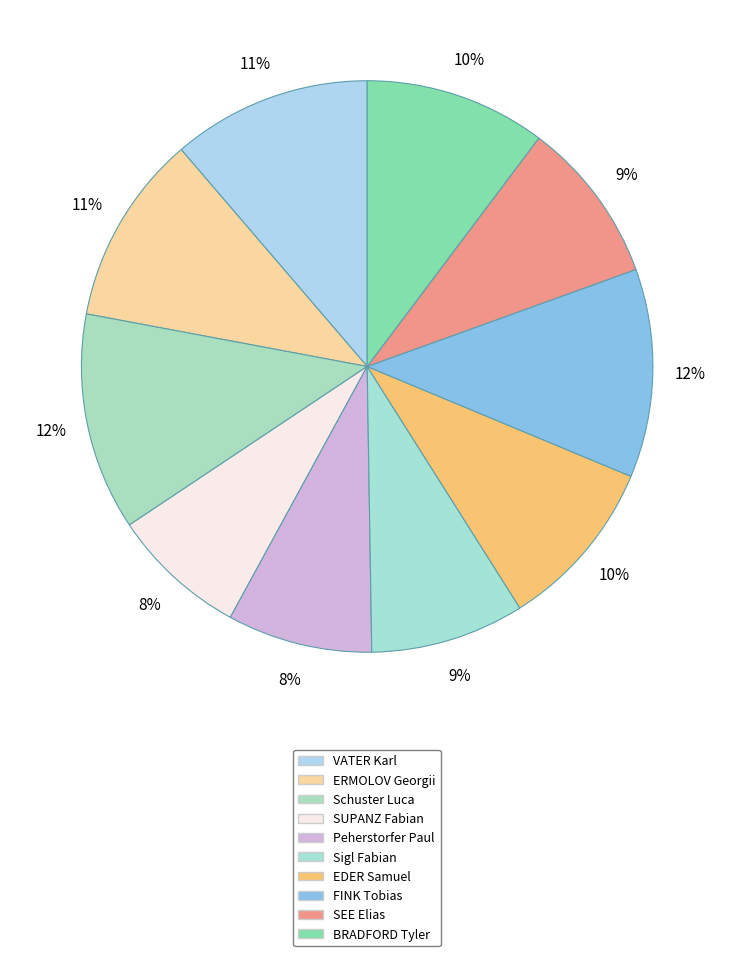

To the nearest percent, what percentage of the pie is SUPANZ Fabian?

8%